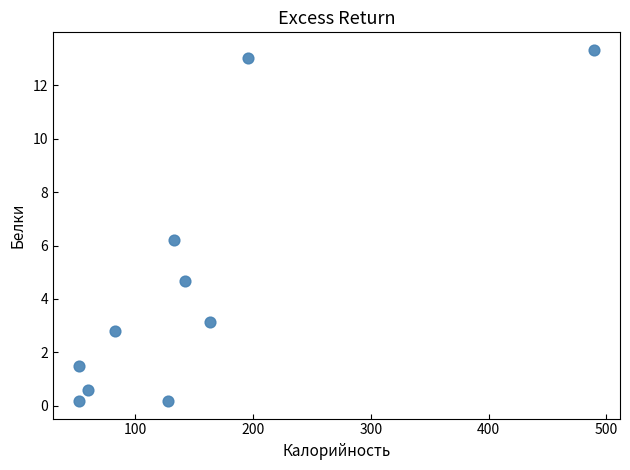

What is the range of X values (max minus min)?

437.4